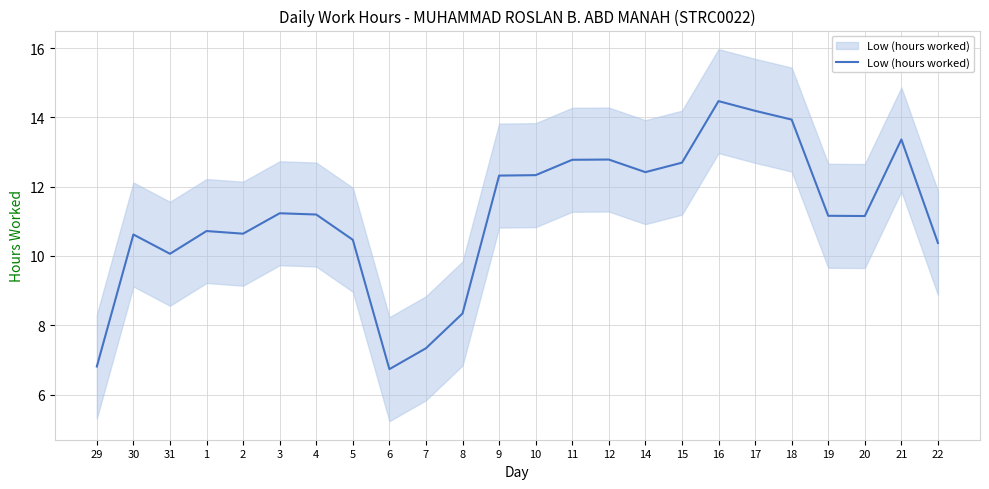

At which category does the data reach its first local peak?

30